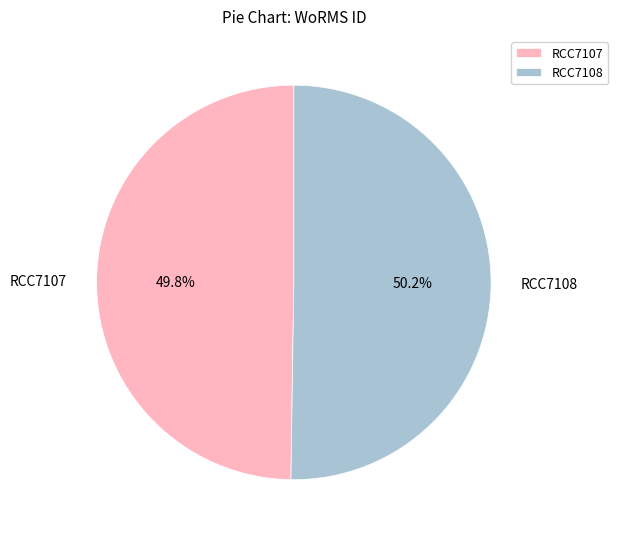

What percentage is the RCC7108 slice, to the nearest percent?

50%